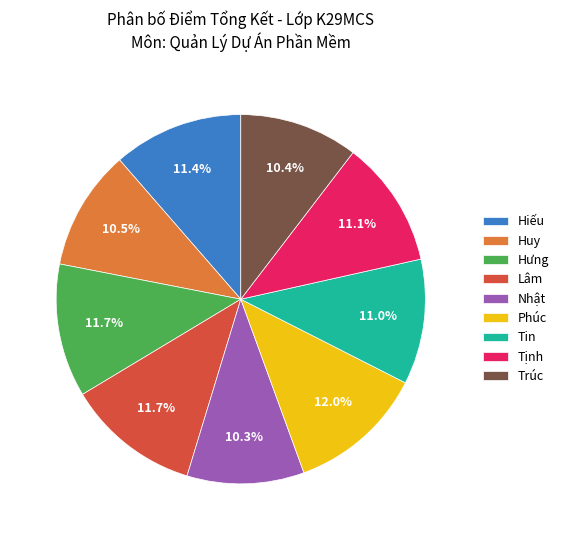

Which has a higher value, Trúc or Phúc?

Phúc